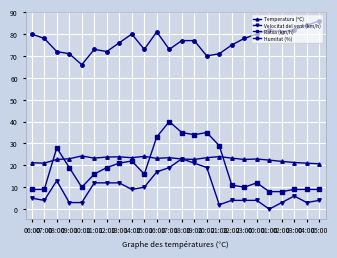

True or false: Ratxa (km/h) and Velocitat del vent (km/h) cross at least once.

False